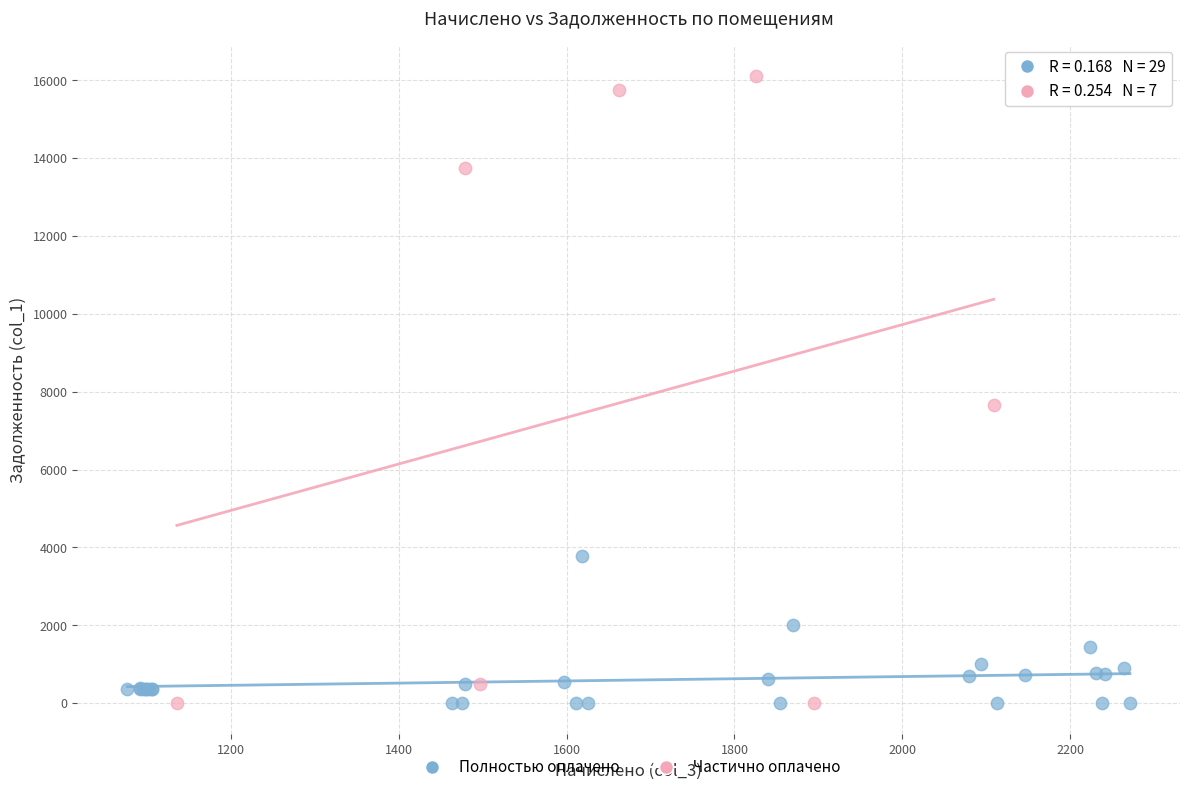

Which series reaches the maximum Y coordinate?

Частично оплачено